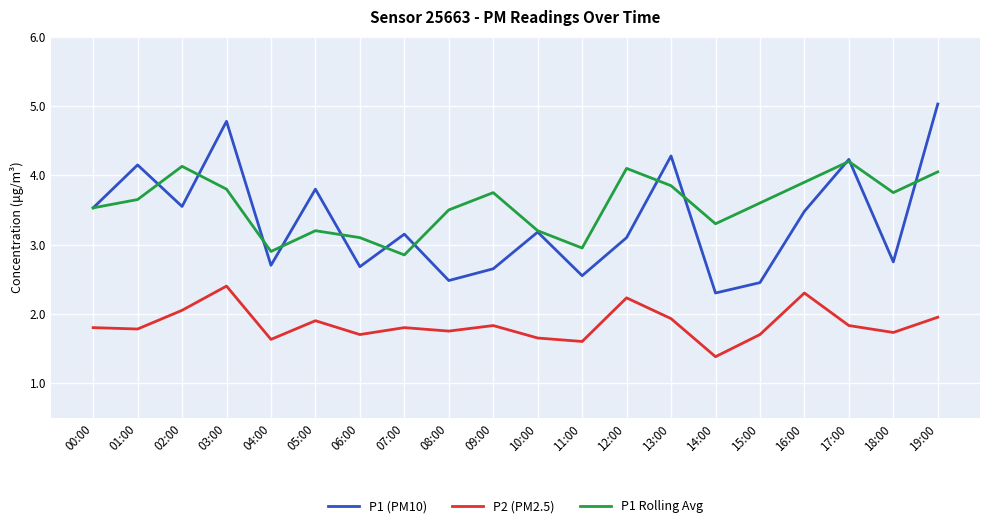

How many interior local peaks does the P1 Rolling Avg series have?

5